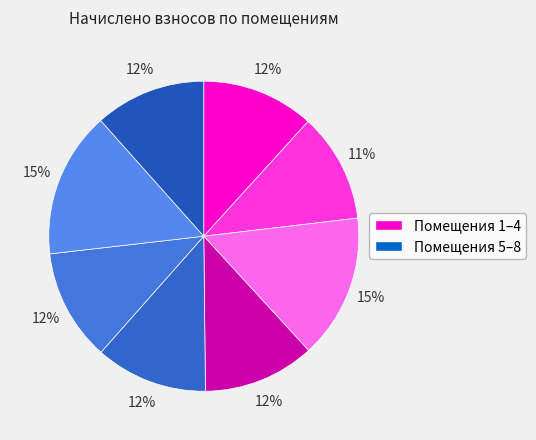

Count the number of slices in the pie.

8